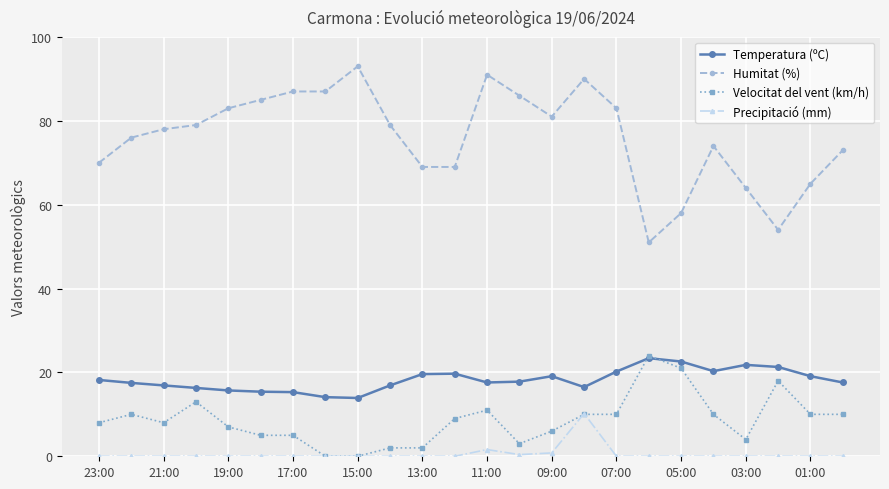

True or false: Velocitat del vent (km/h) and Humitat (%) intersect in this chart.

False